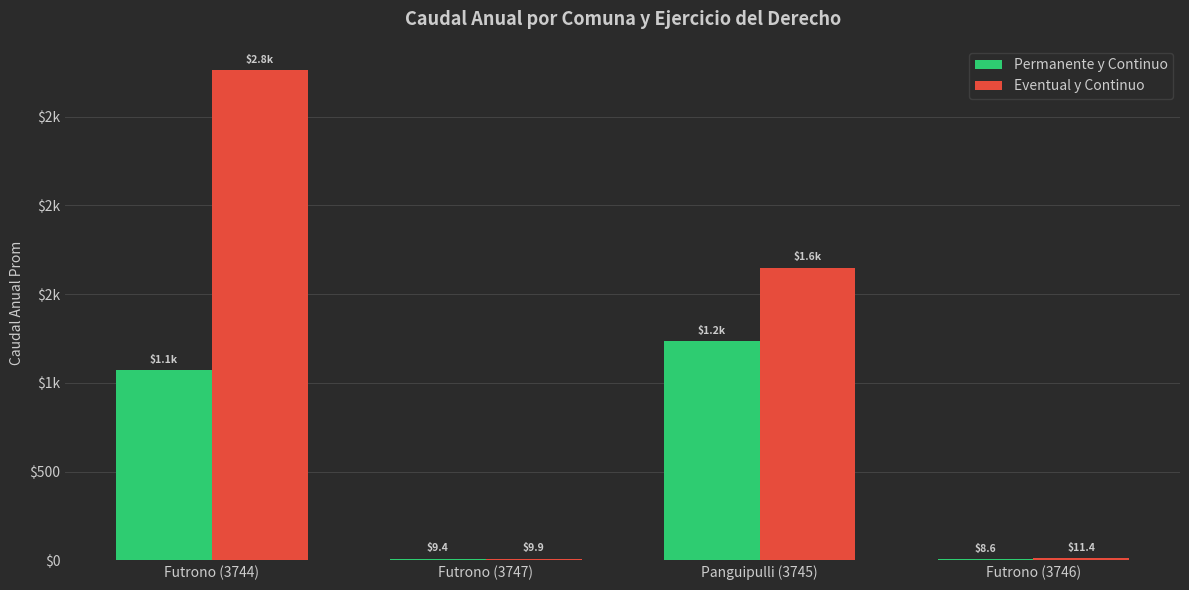

What is the total value across all series at Futrono (3744)?

3835.0